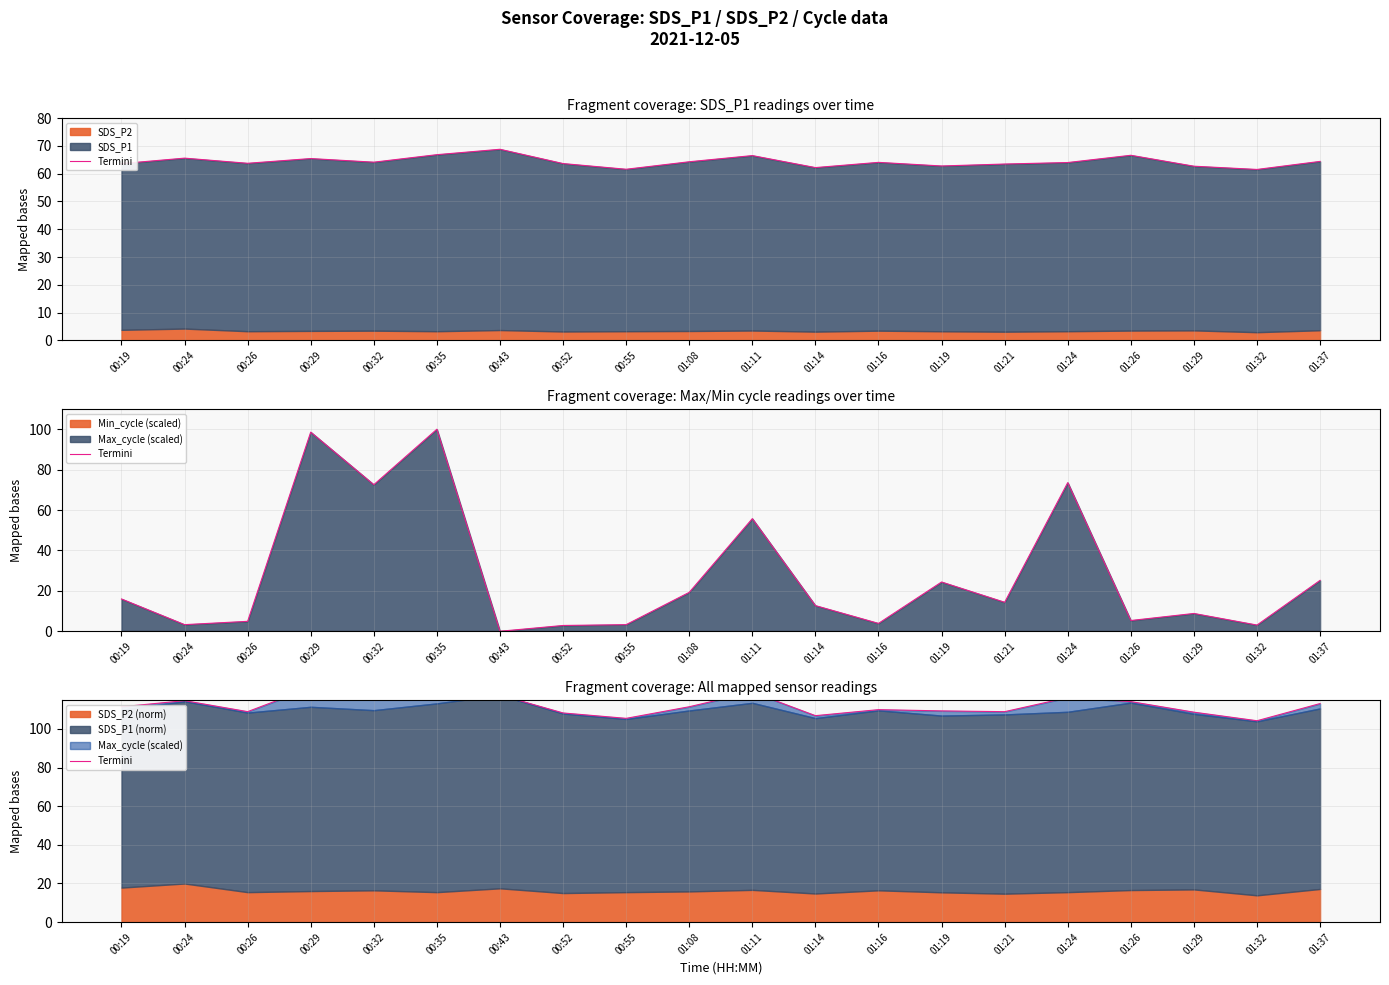

What is the label of the 1st point from the left?

00:19